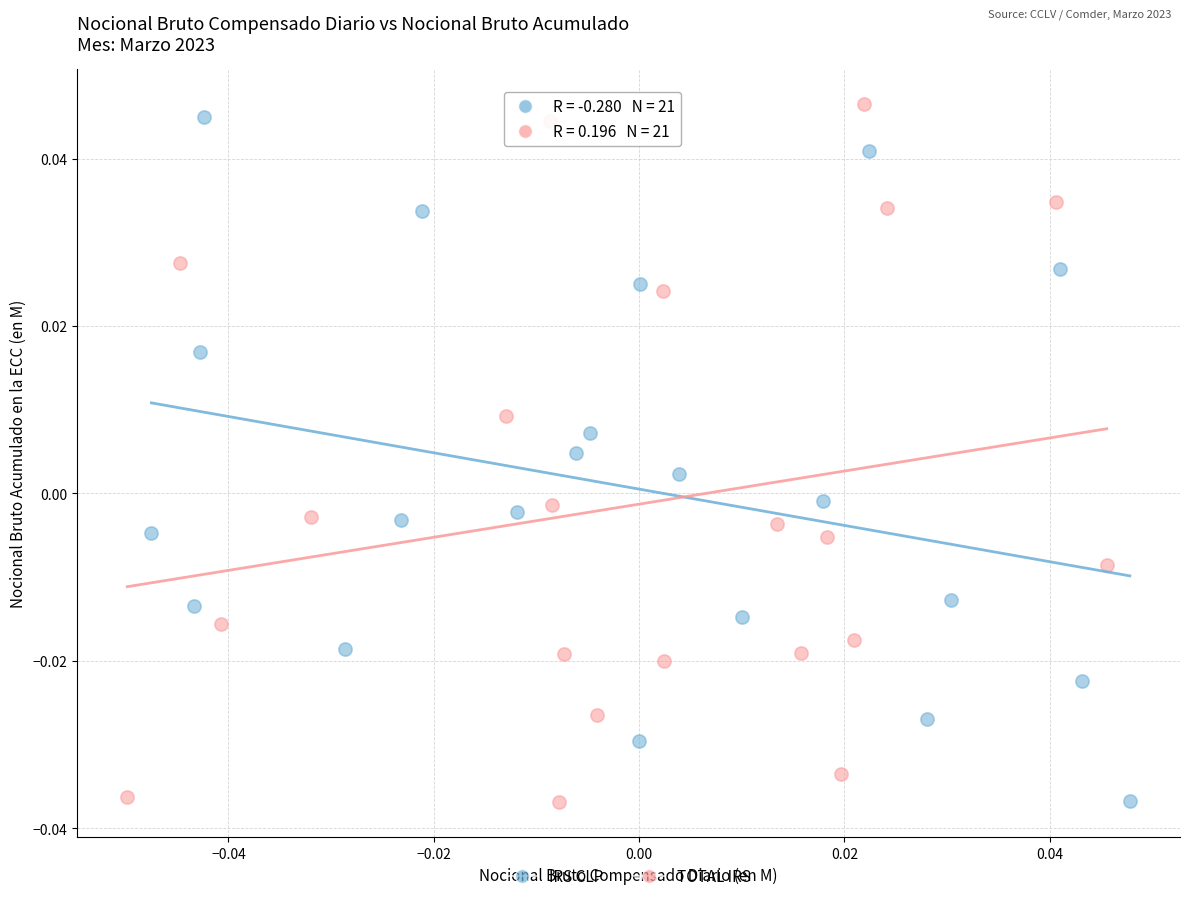

Which series contains the highest Y value?

TOTAL IRS